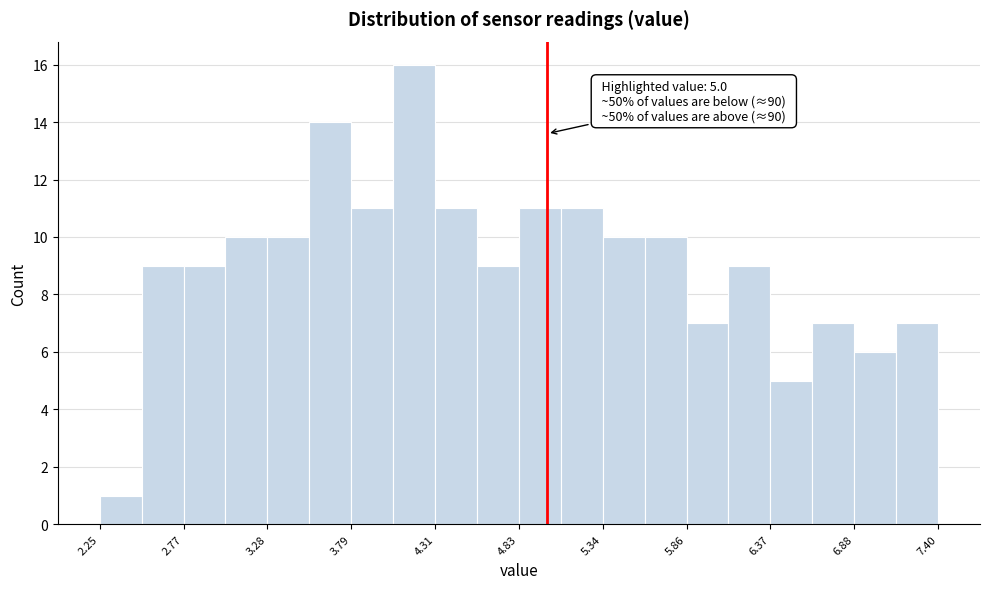

Around what value on the x-axis is the tallest bar? Give the approximate position of its centre, as read against the axis.

4.2